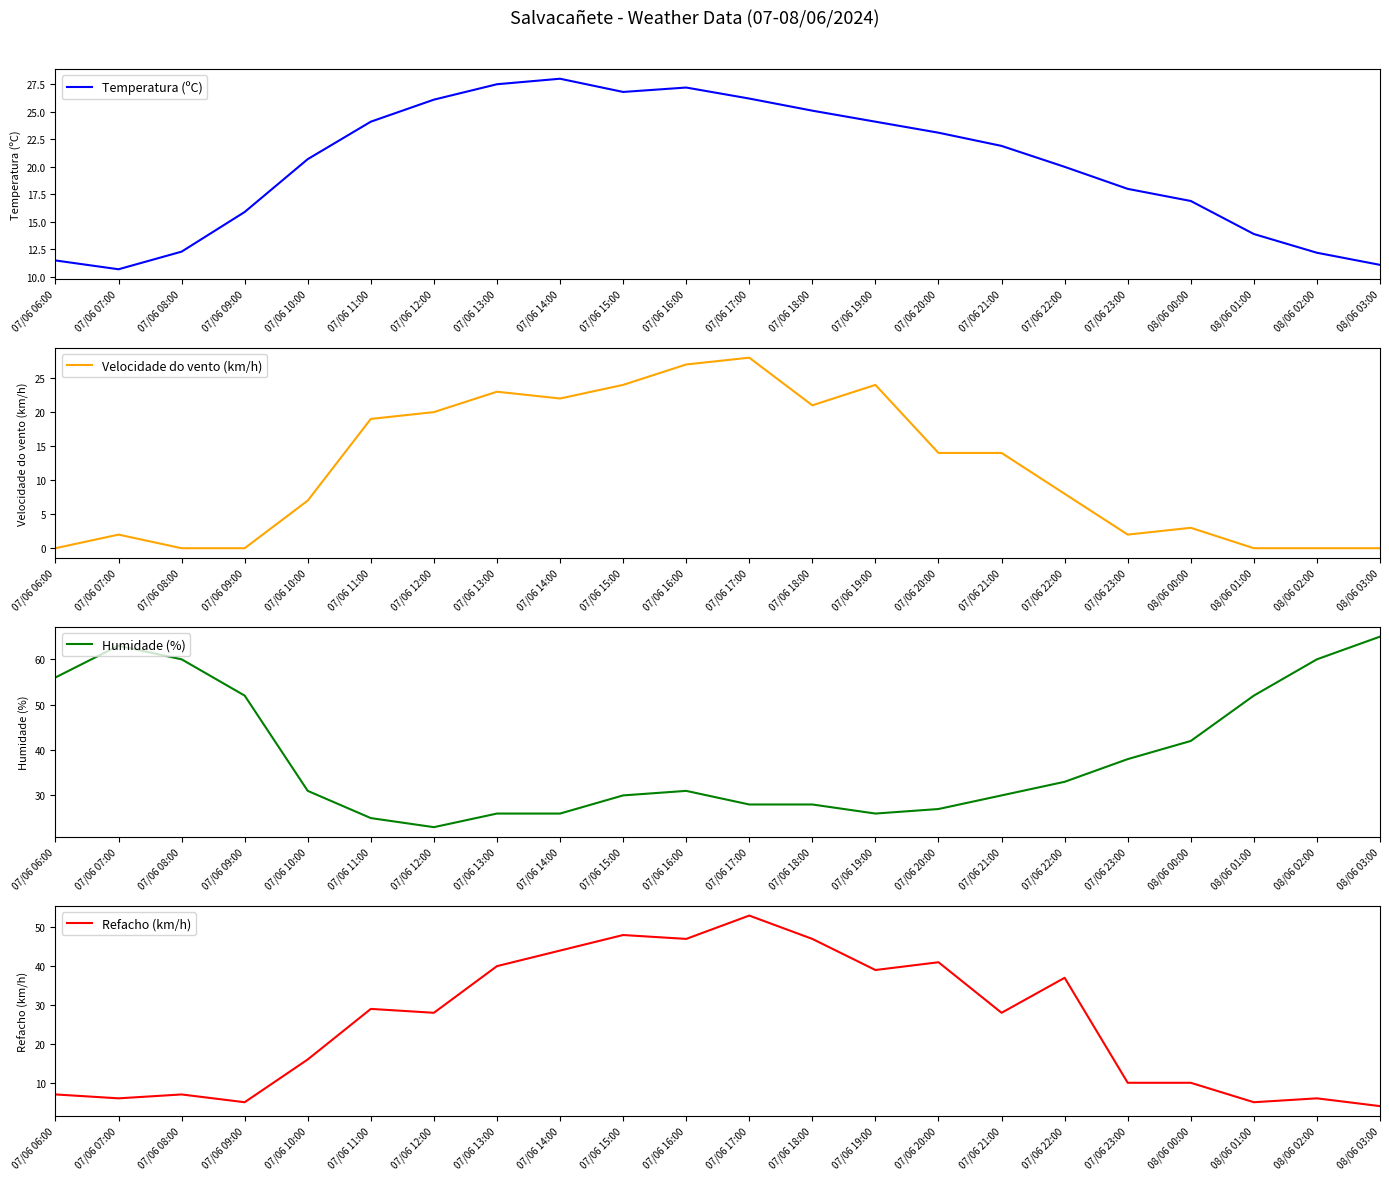

List the labels in order of Humidade (%) value, smallest first.

07/06 12:00, 07/06 11:00, 07/06 13:00, 07/06 14:00, 07/06 19:00, 07/06 20:00, 07/06 17:00, 07/06 18:00, 07/06 15:00, 07/06 21:00, 07/06 10:00, 07/06 16:00, 07/06 22:00, 07/06 23:00, 08/06 00:00, 07/06 09:00, 08/06 01:00, 07/06 06:00, 07/06 08:00, 08/06 02:00, 07/06 07:00, 08/06 03:00